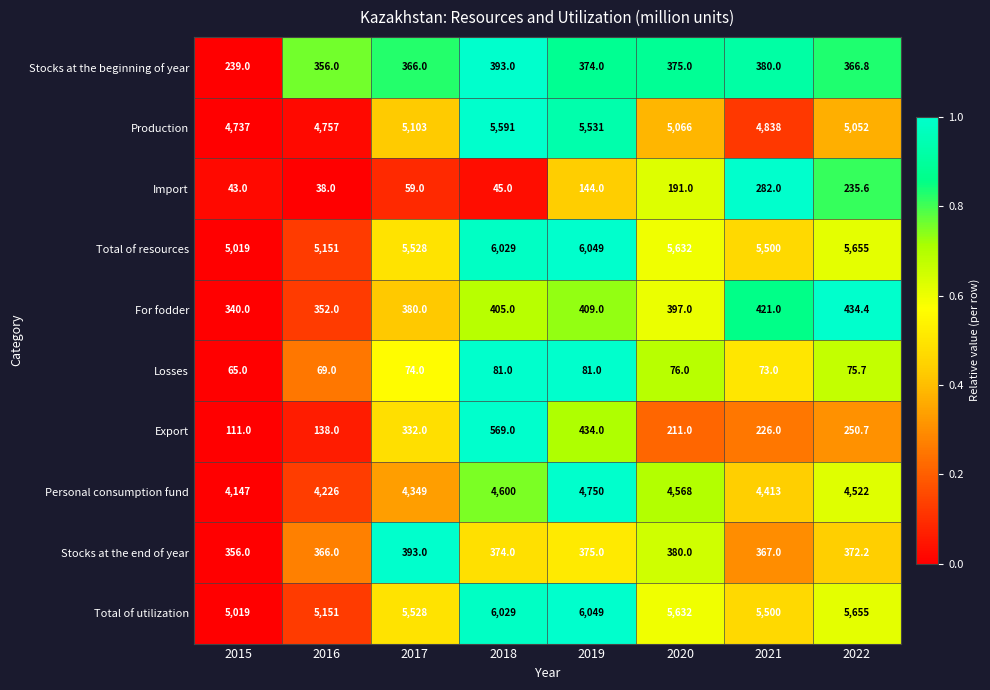

What is the difference between the highest and lowest values at 2020?

5556.0